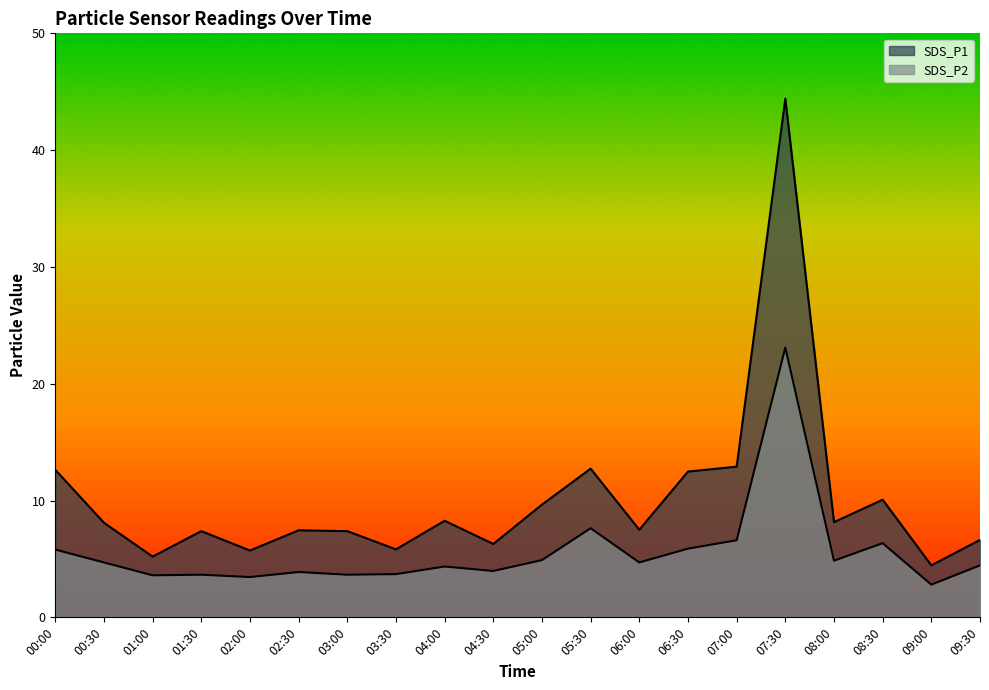

What is the approximate value of SDS_P1 at 05:30?

12.7